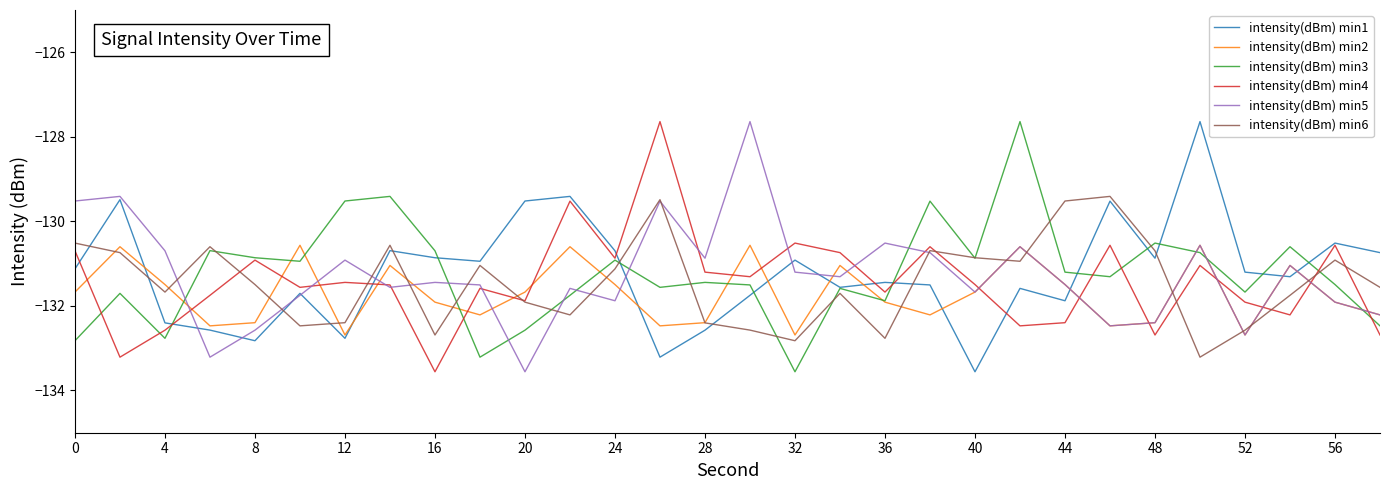

What is the lowest value of the intensity(dBm) min3 series?

-133.6